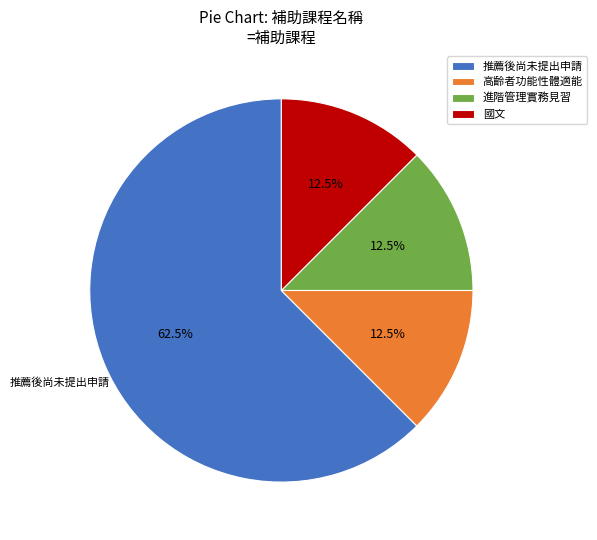

Is 推薦後尚未提出申請 the majority of the pie?

Yes